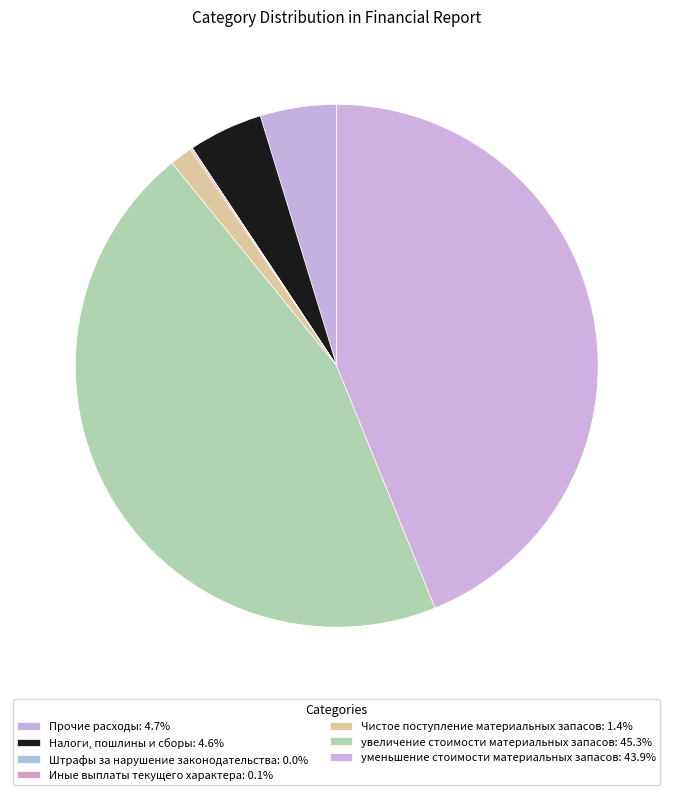

Does Иные выплаты текущего характера represent more than half of the total?

No